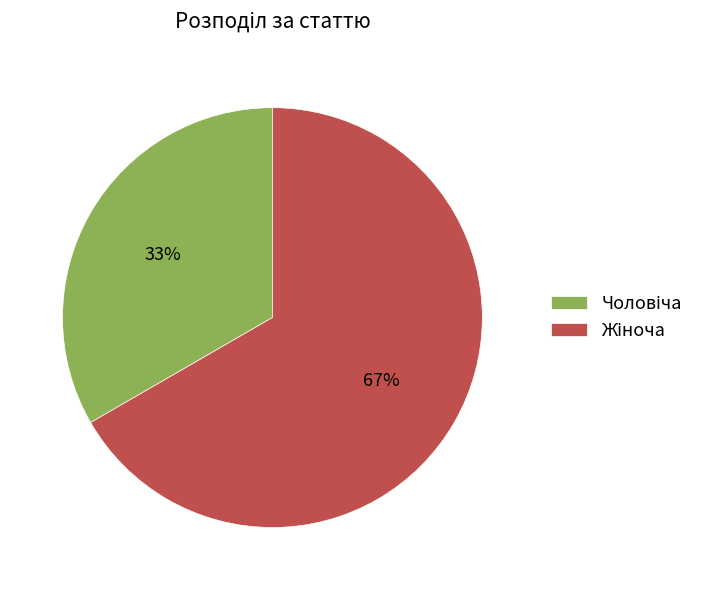

To the nearest percent, what is the average slice percentage?

50%